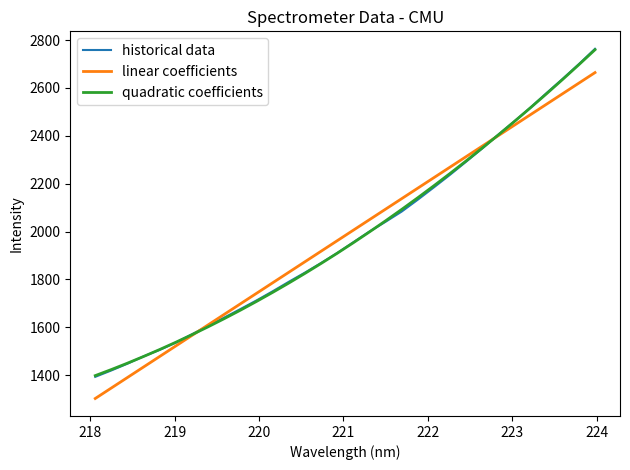

Which series has the largest range (max minus min)?

historical data